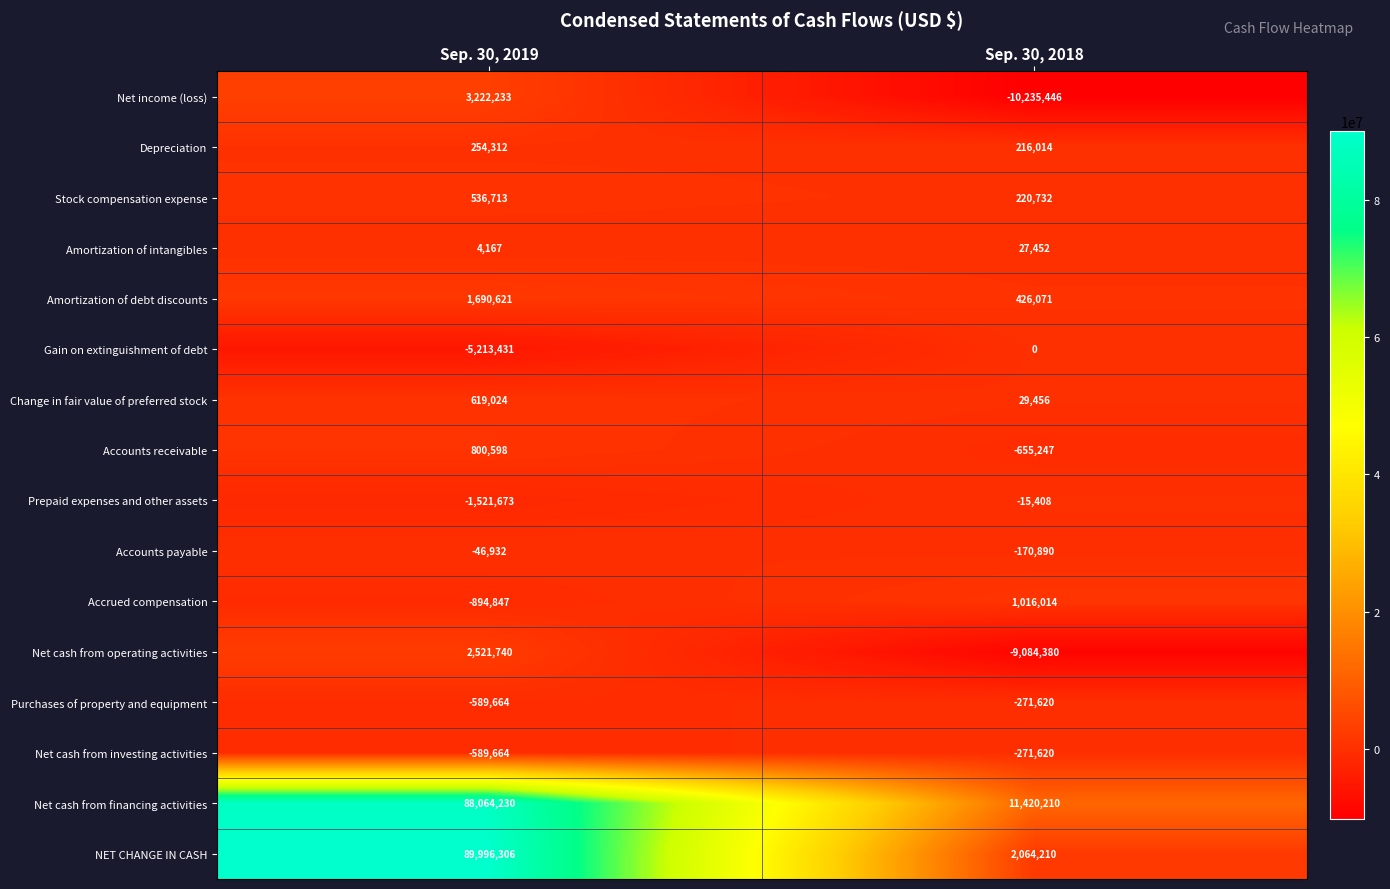

At which category is the sum across all series the highest?

Sep. 30, 2019